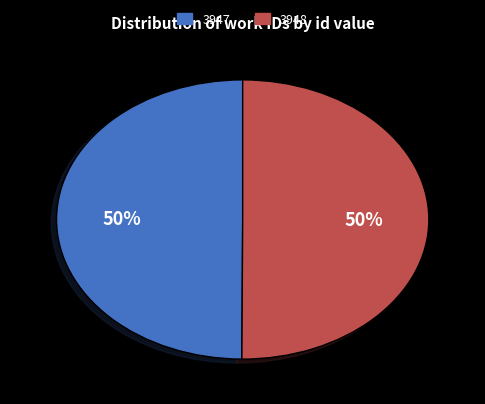

Approximately how many times larger is the value at 3948 compared to 3947?

1.0